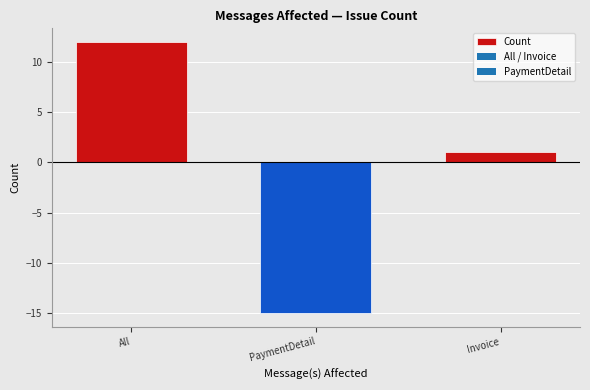

List the labels in order of value, smallest first.

PaymentDetail, Invoice, All